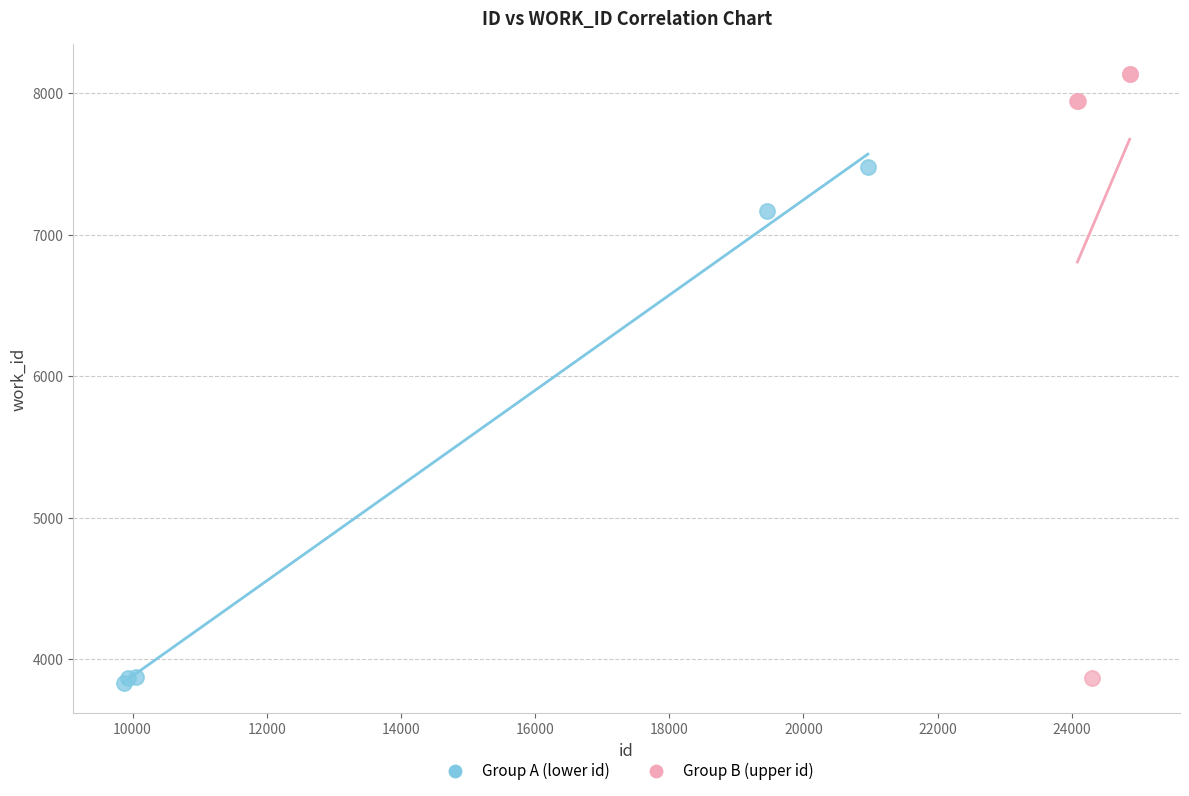

Which series reaches the maximum Y coordinate?

Group B (upper id)